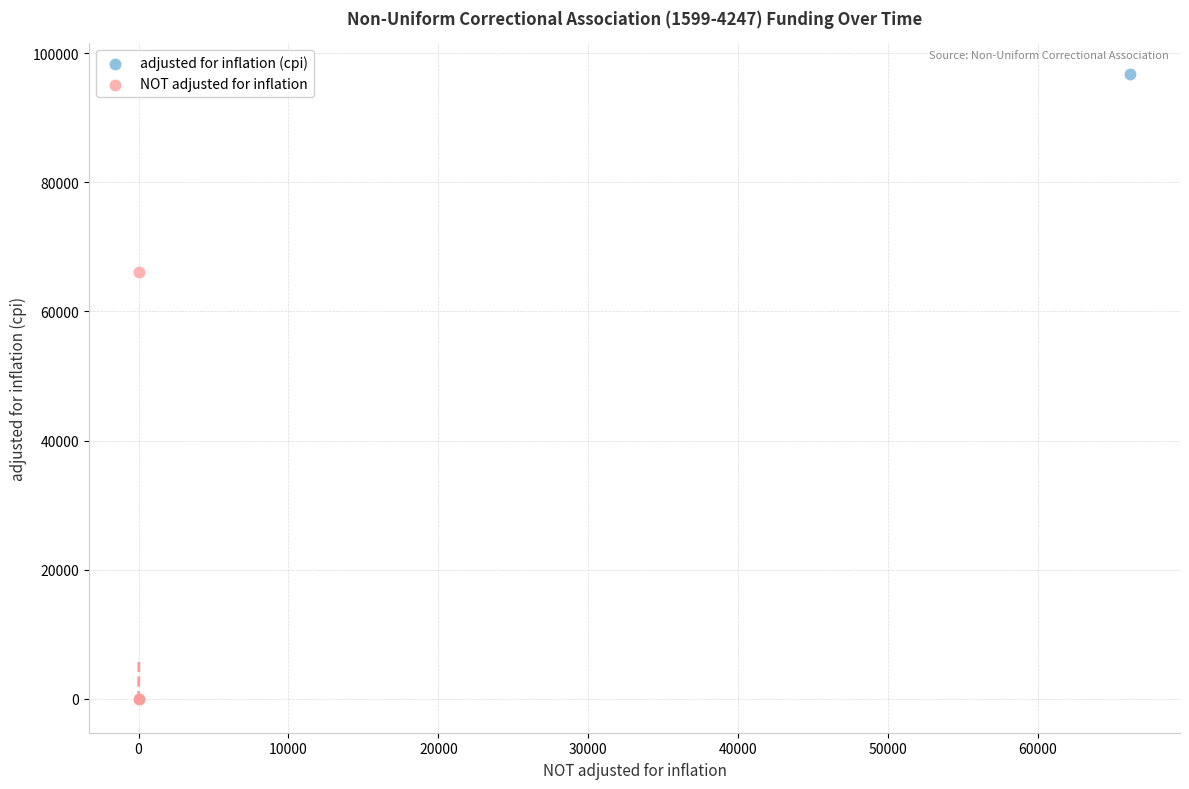

Which series has the largest Y range (max minus min)?

adjusted for inflation (cpi)